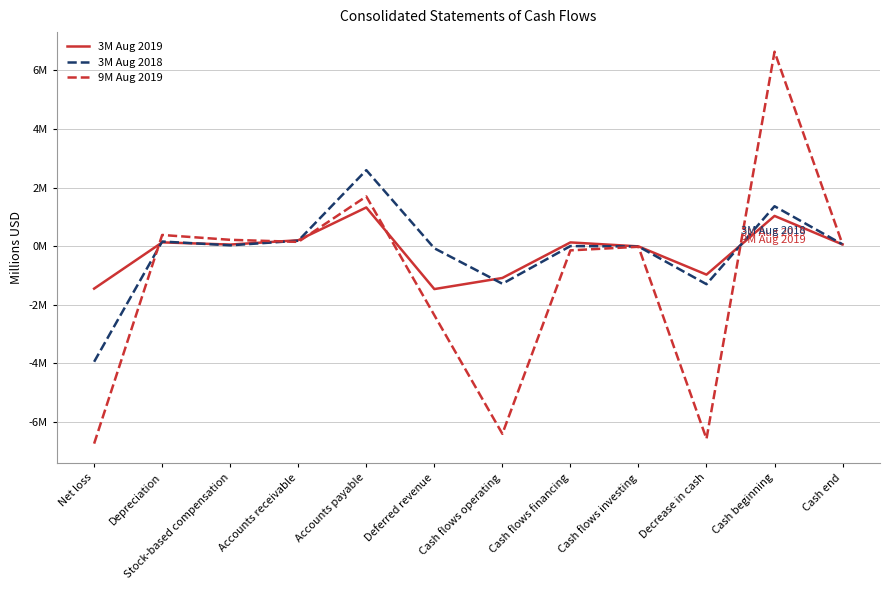

At which label does 9M Aug 2019 first exceed 0?

Depreciation